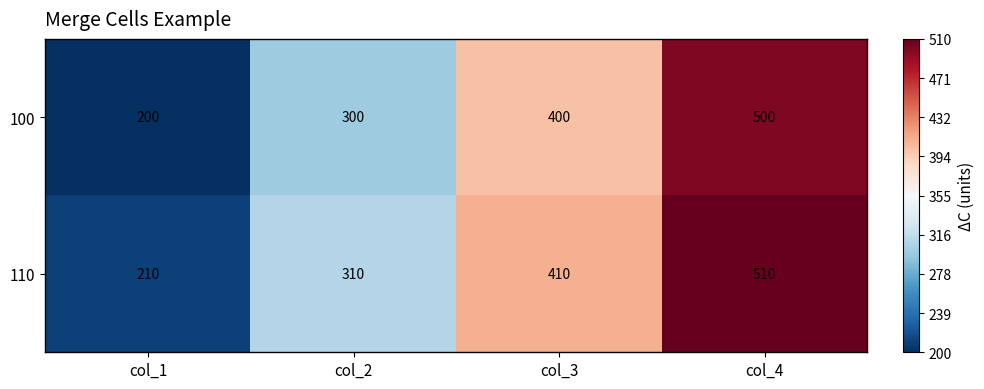

How many data points does each series have?

4